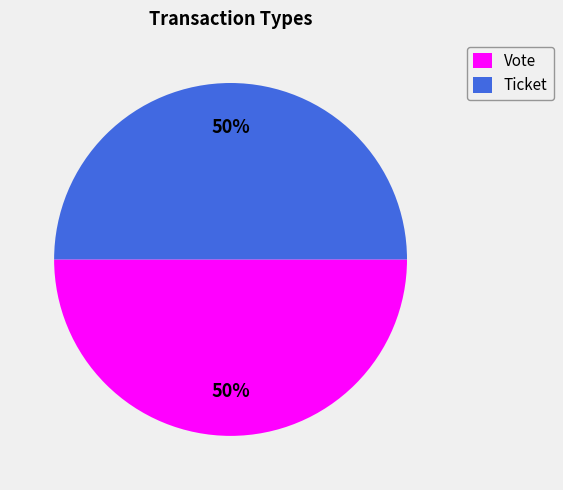

The Ticket slice represents 10% of the pie. True or false?

False